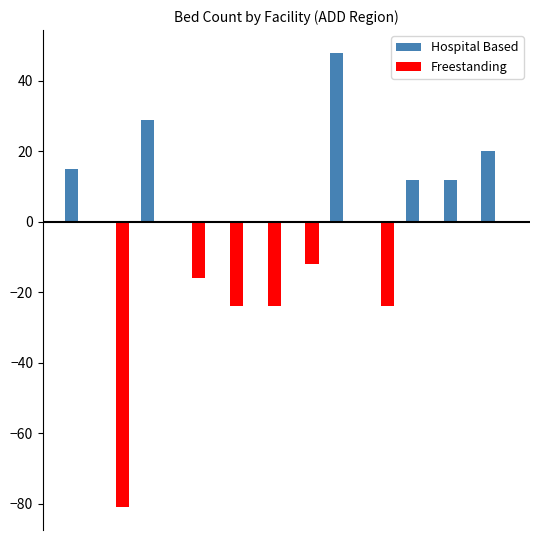

What is the greatest value displayed?

48